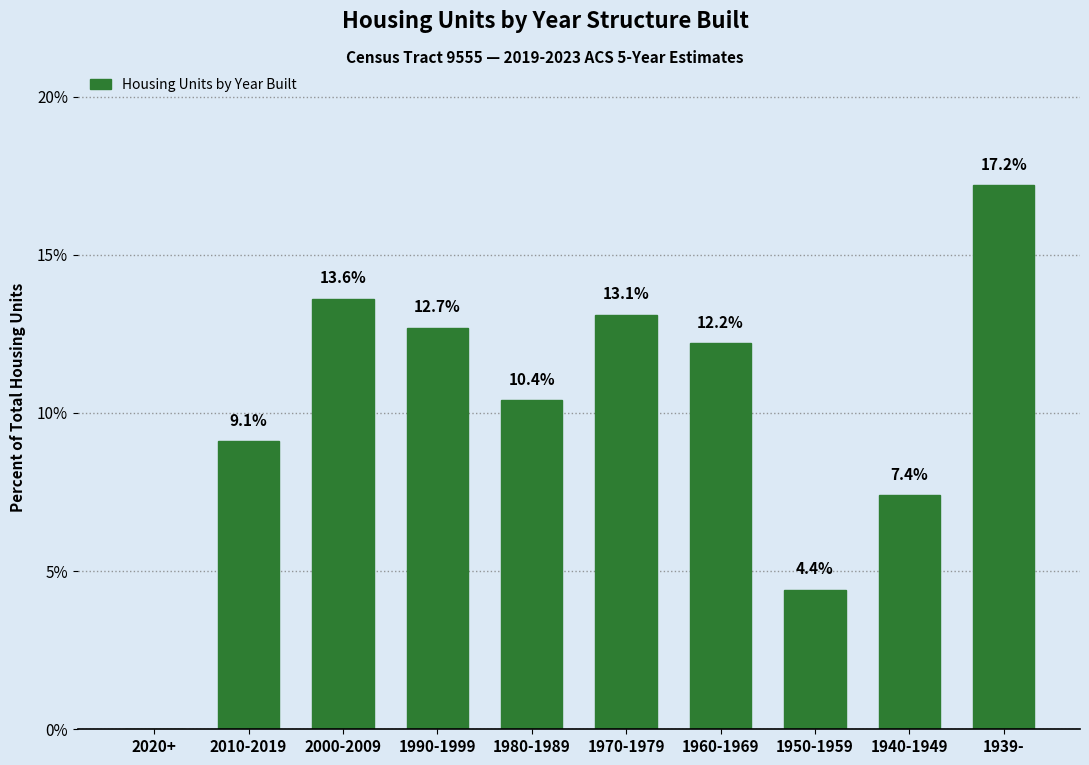

Reading right to left, transcribe all the data shown in this chart.

1939-=17.2	1940-1949=7.4	1950-1959=4.4	1960-1969=12.2	1970-1979=13.1	1980-1989=10.4	1990-1999=12.7	2000-2009=13.6	2010-2019=9.1	2020+=0.0